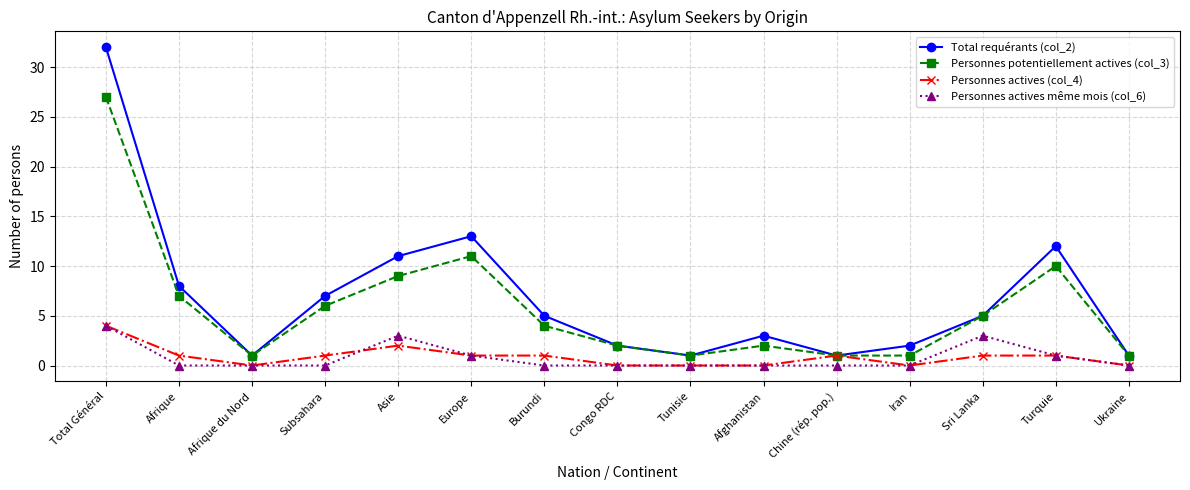

The Personnes potentiellement actives (col_3) series shows 10 at Turquie. True or false?

True